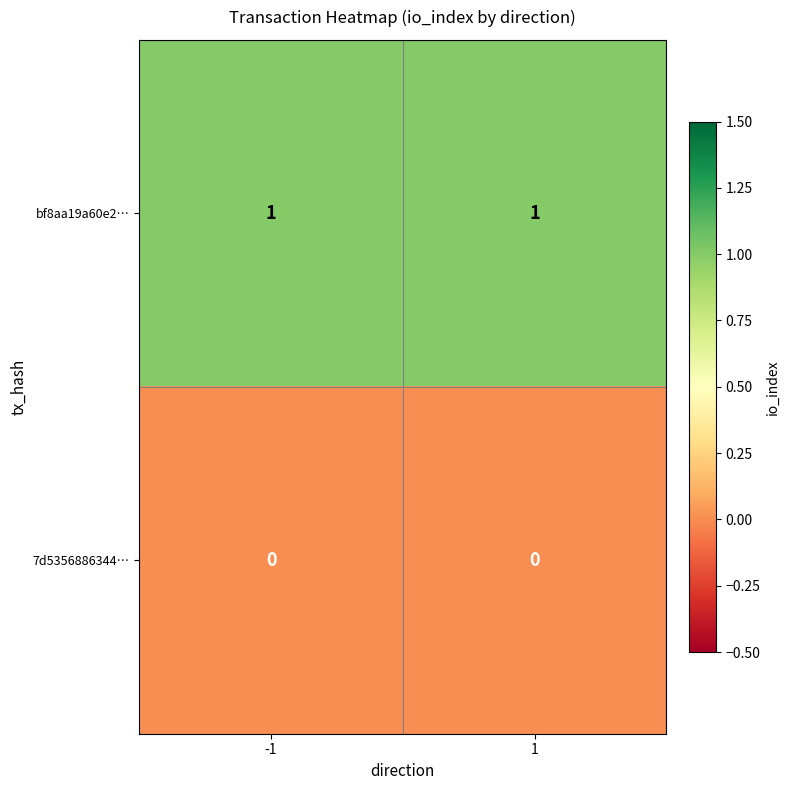

Rank the series by their maximum value, from lowest to highest.

7d5356886344…, bf8aa19a60e2…